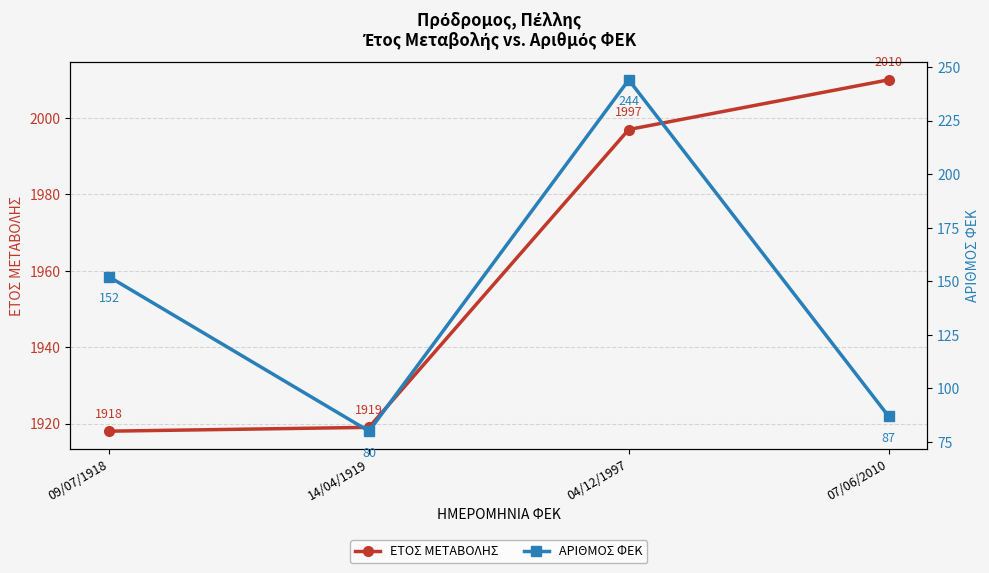

Between 14/04/1919 and 09/07/1918, which is larger?

14/04/1919